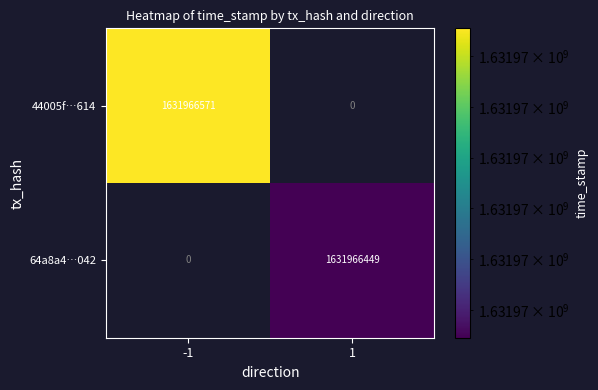

Rank the series by their average value, from lowest to highest.

64a8a4028e0db3525bac445ba5d52a6d02ca042, 44005f0262d3d7b5e1fc7ab718ea79d4c976614